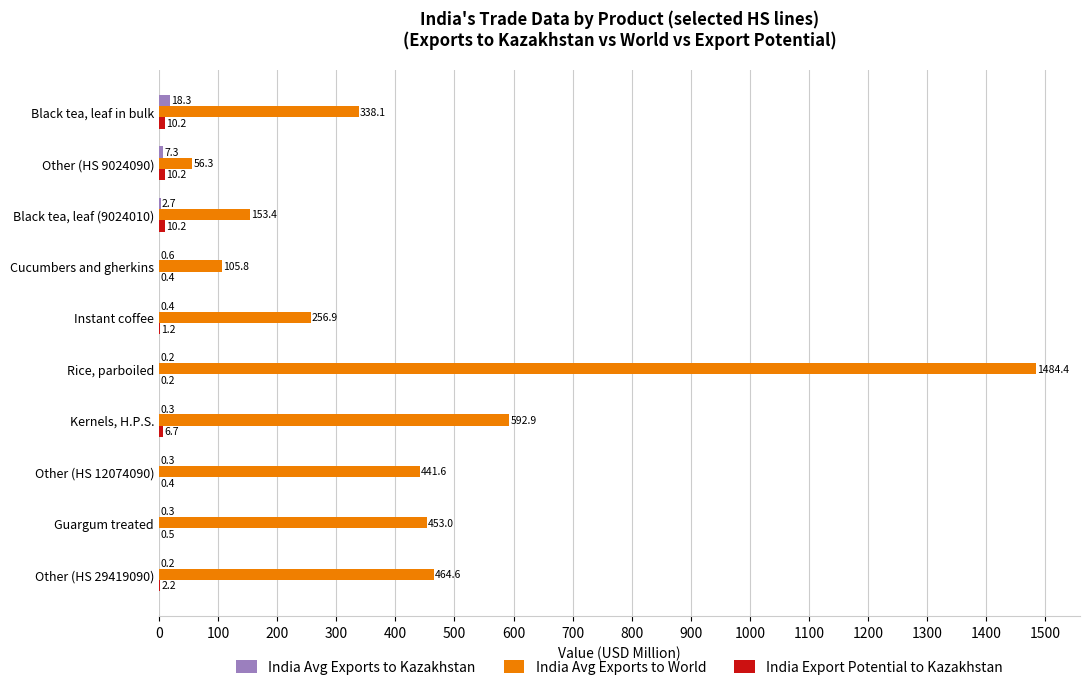

The value of India Avg Exports to World at Other (HS 12074090) is 441.6. True or false?

True